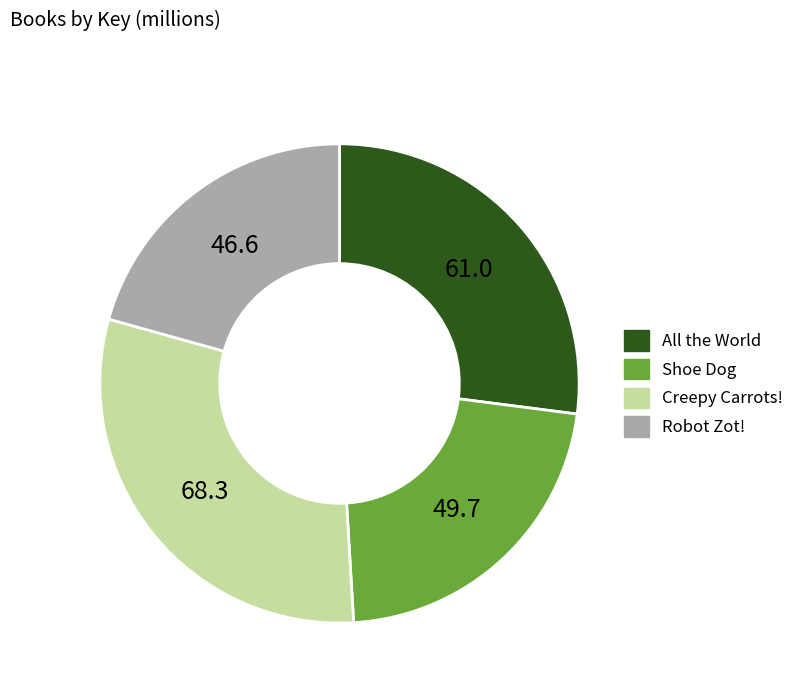

Does any single category account for the majority?

No